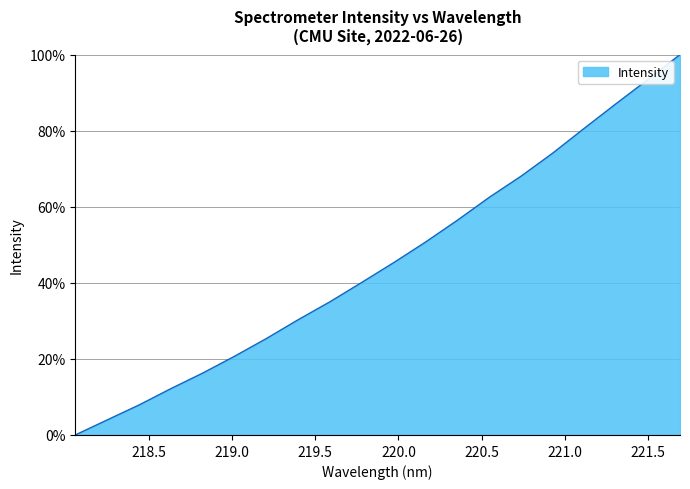

Reading right to left, what are all the values shown in this chart?

100.0	93.5	87.2	80.7	74.1	68.0	62.5	56.4	50.7	45.3	40.1	35.0	30.3	25.3	20.7	16.3	12.2	7.9	4.0	0.0